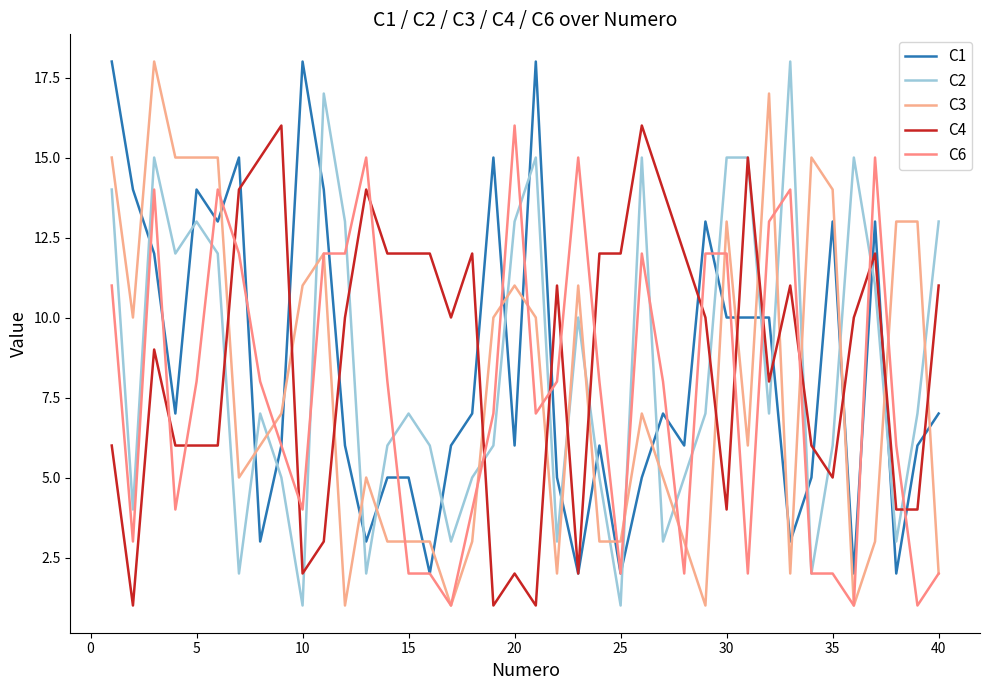

What is the lowest value of the C6 series?

1